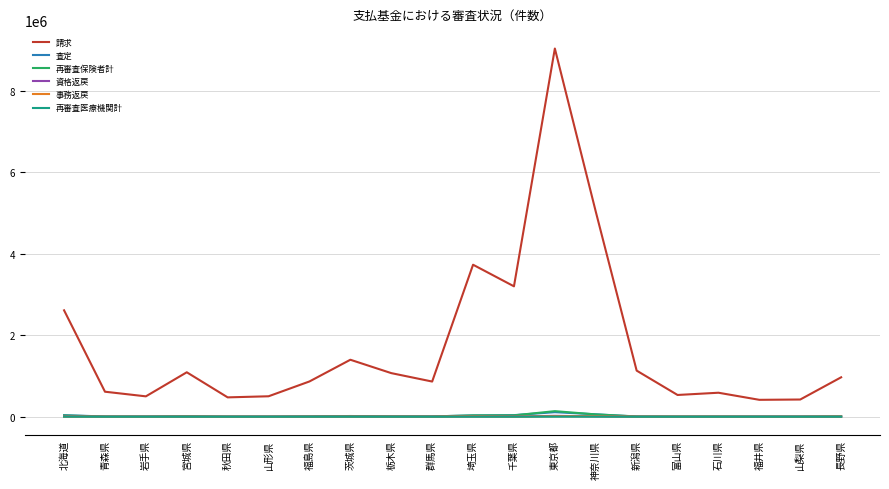

Which series changed the most between 北海道 and 神奈川県?

請求